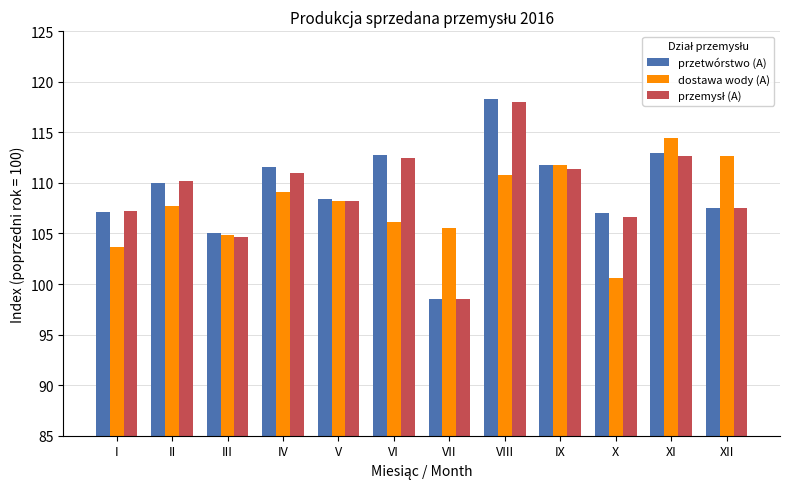

At which category is the sum across all series the highest?

VIII